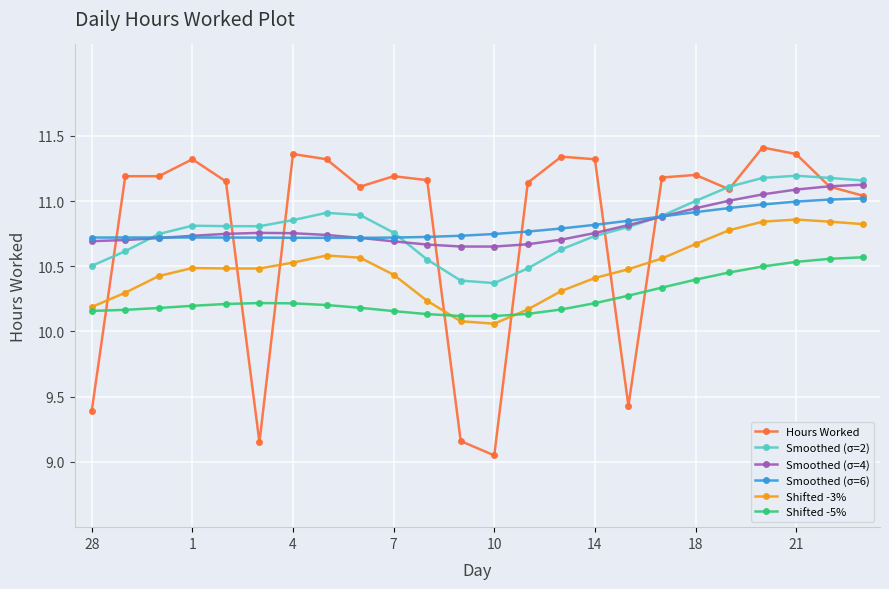

Which series has the largest range (max minus min)?

Hours Worked